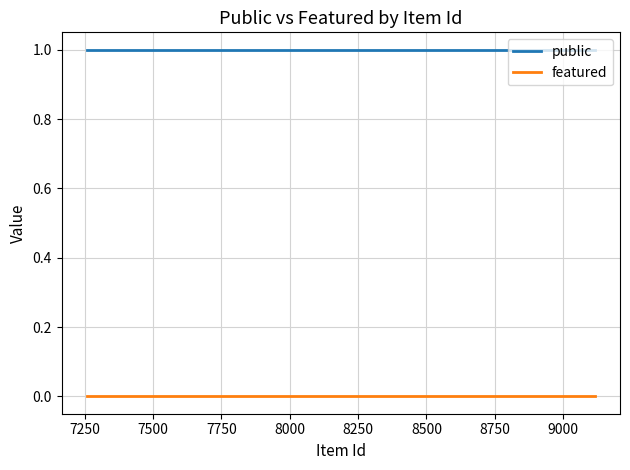

Which series has the largest total across all categories?

public